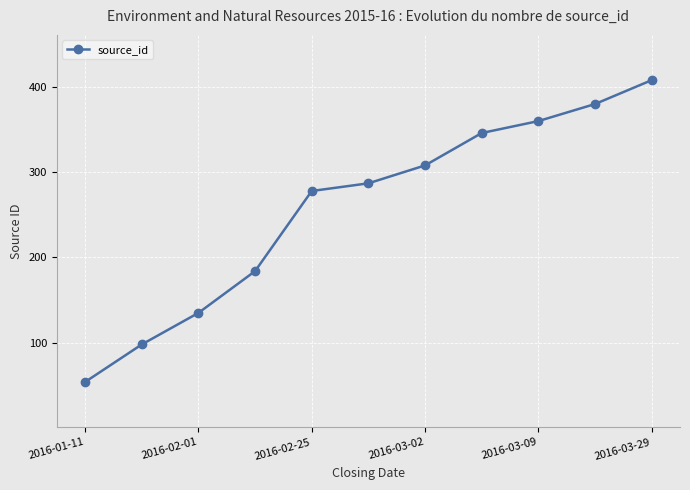

What is the difference between the maximum and minimum values?

354